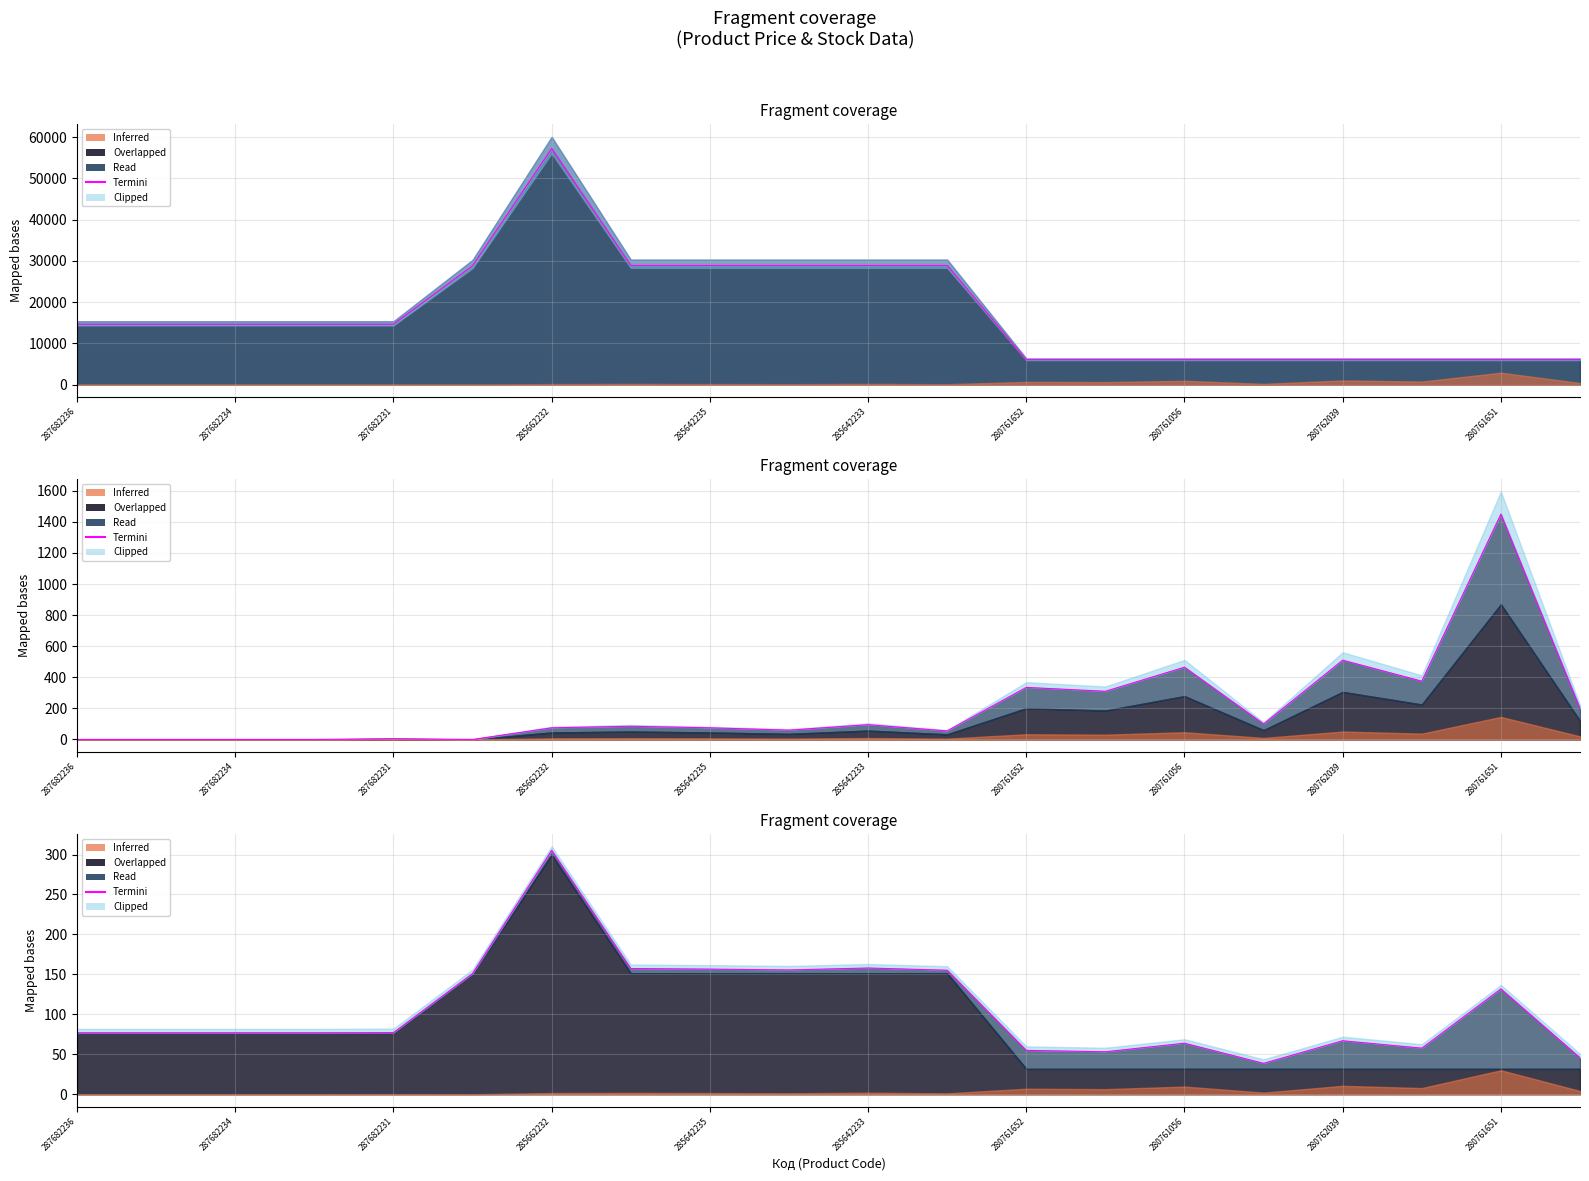

Where is the data nearest to the value 171?

285642233